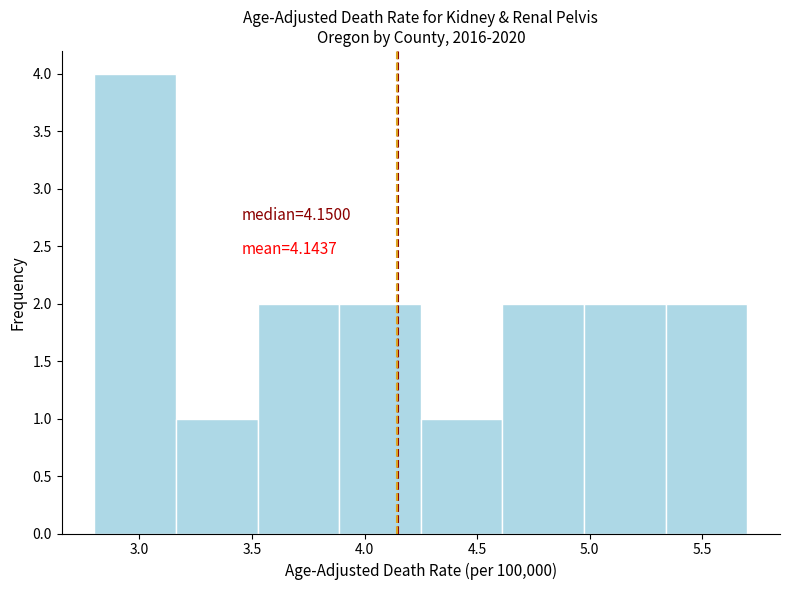

Which range on the x-axis has the tallest bar?

2.80 to 3.15